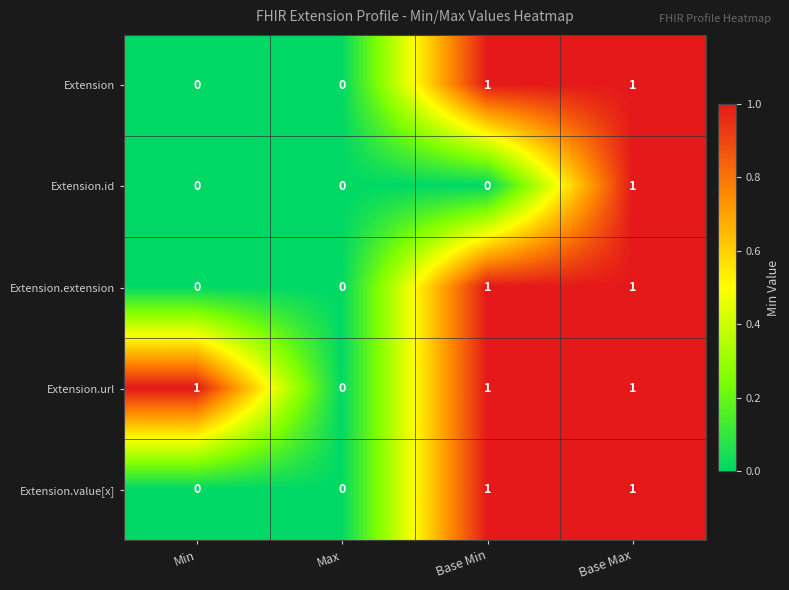

How many Extension.value[x] values are between 0 and 1?

4